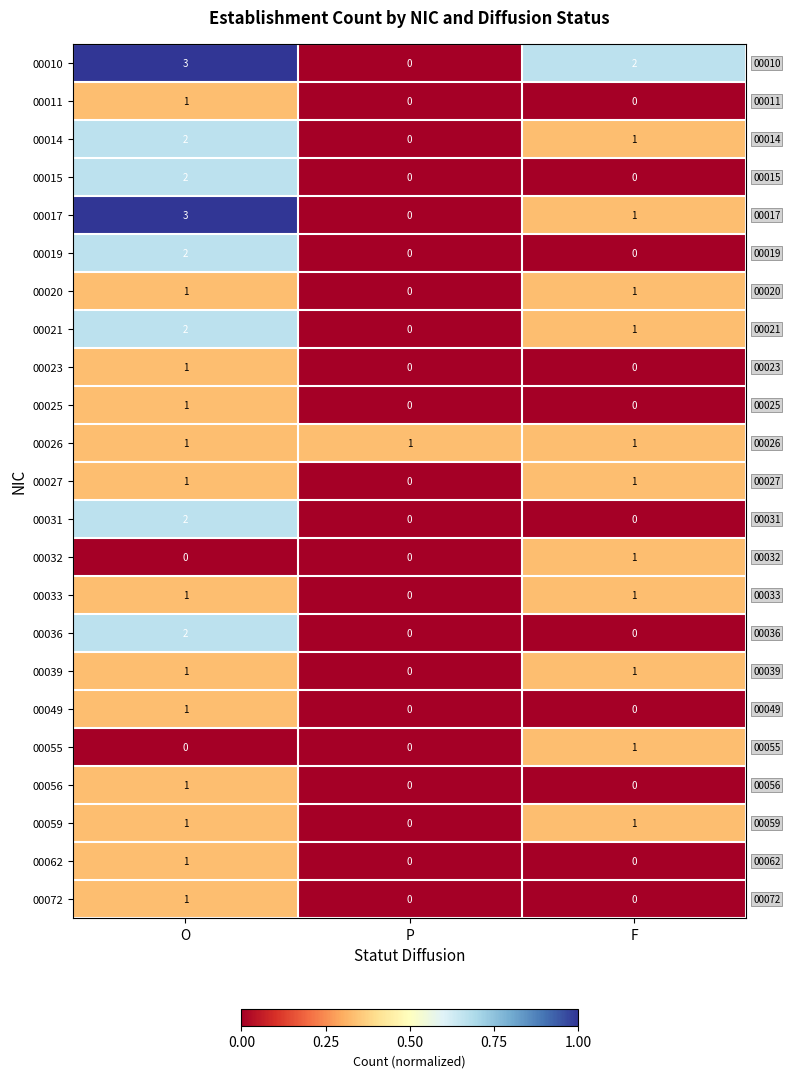

At how many categories does at least one series exceed 0?

3